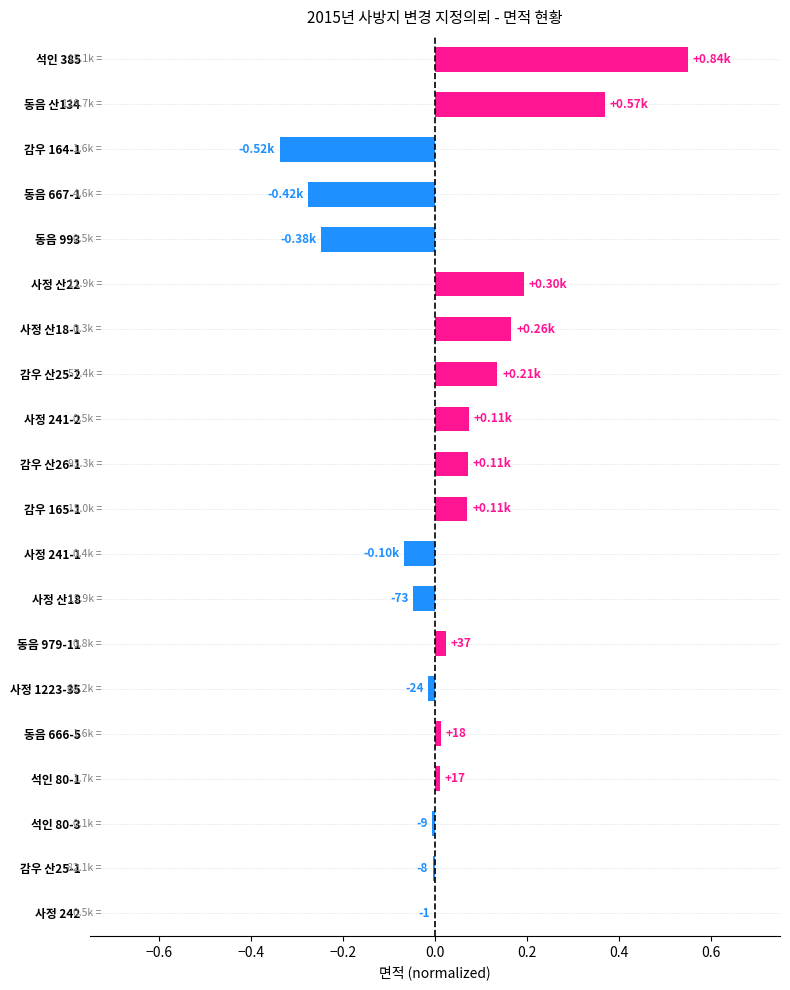

What is the change in value from 동음 993 to 감우 산25-2?

+0.4